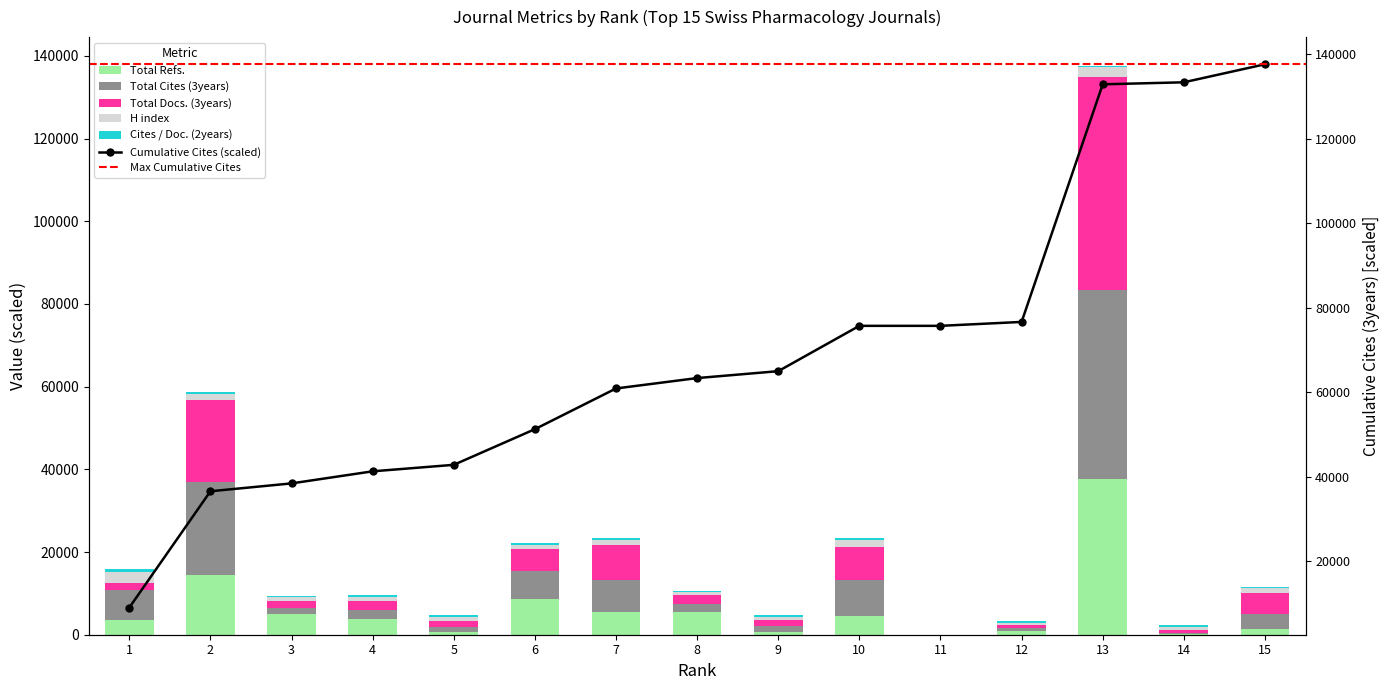

Between 2 and 10, which is larger?

2